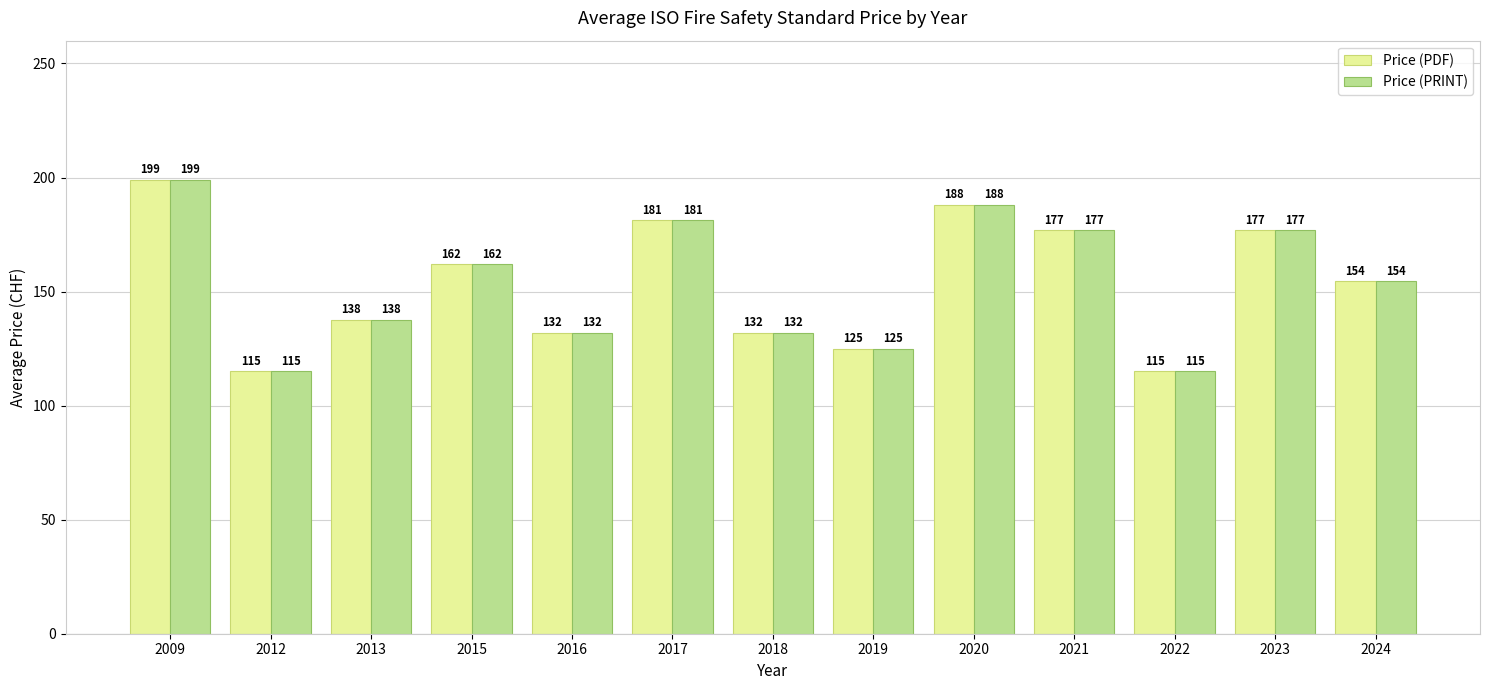

What is the value of the Price (PRINT) bar at the 8th from the left?

125.0